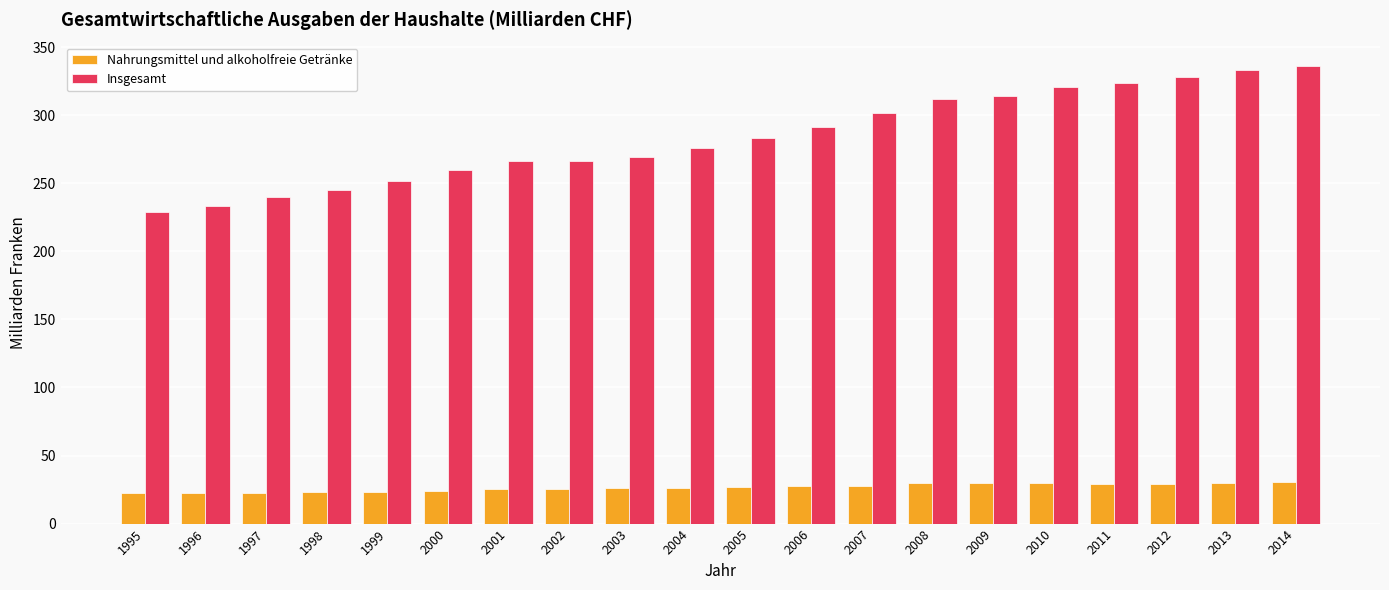

Which category has the lowest value in the Insgesamt series?

1995